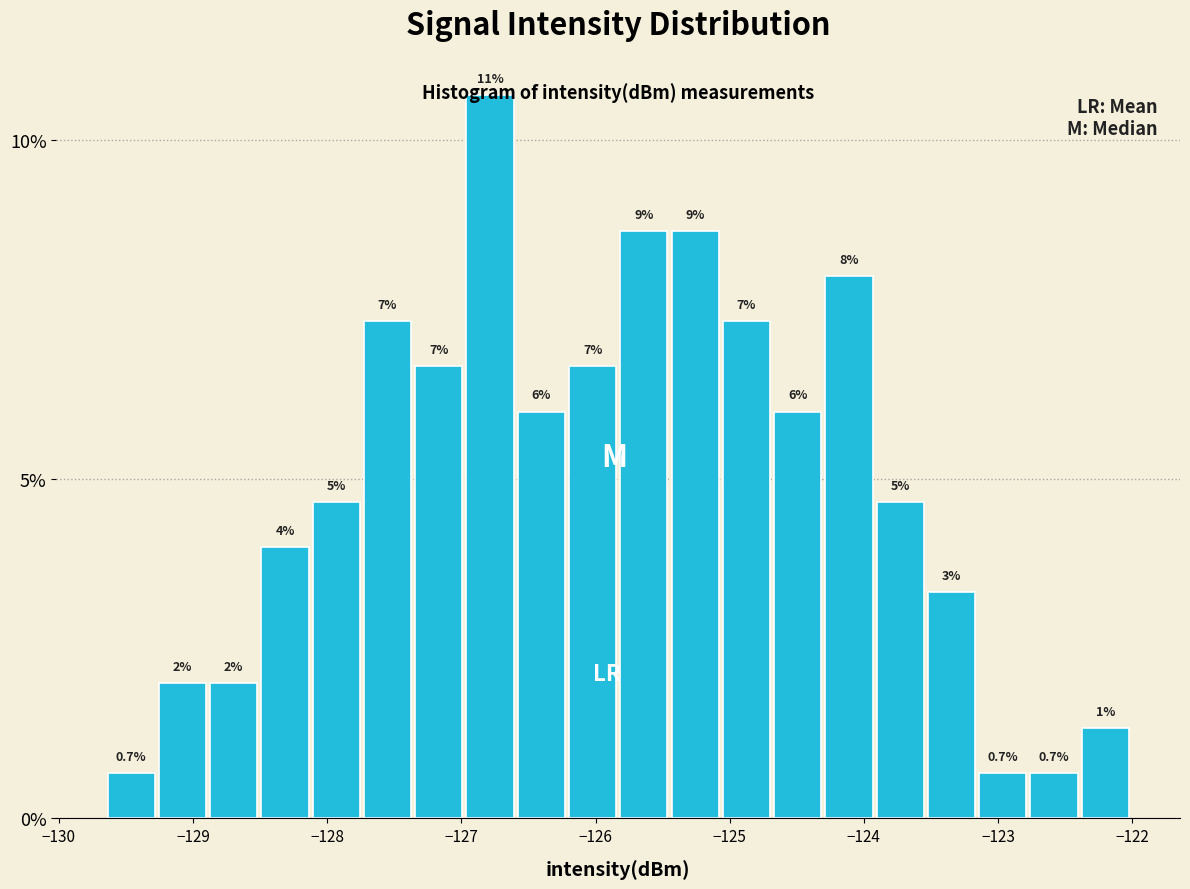

Around what value on the x-axis is the tallest bar? Give the approximate position of its centre, as read against the axis.

-126.8